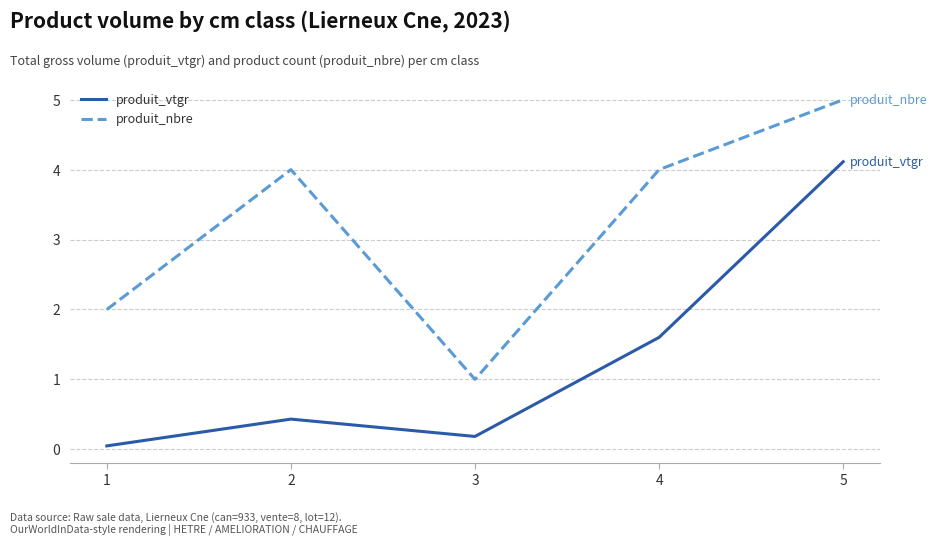

Rank the series by their average value, from lowest to highest.

produit_vtgr, produit_nbre